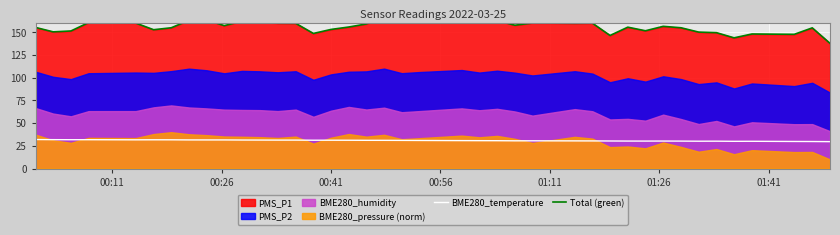

True or false: BME280_temperature and Total (green) intersect in this chart.

False